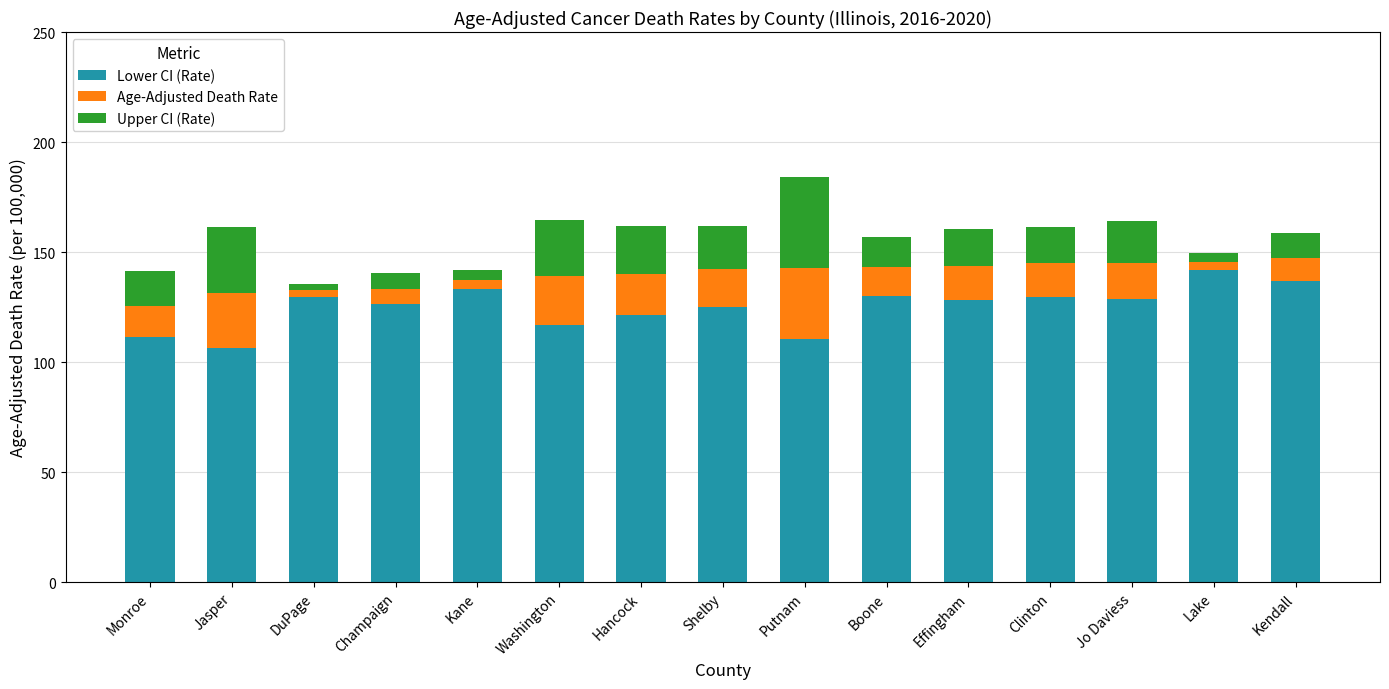

What is the sum of all Lower CI (Rate) values?

1875.2